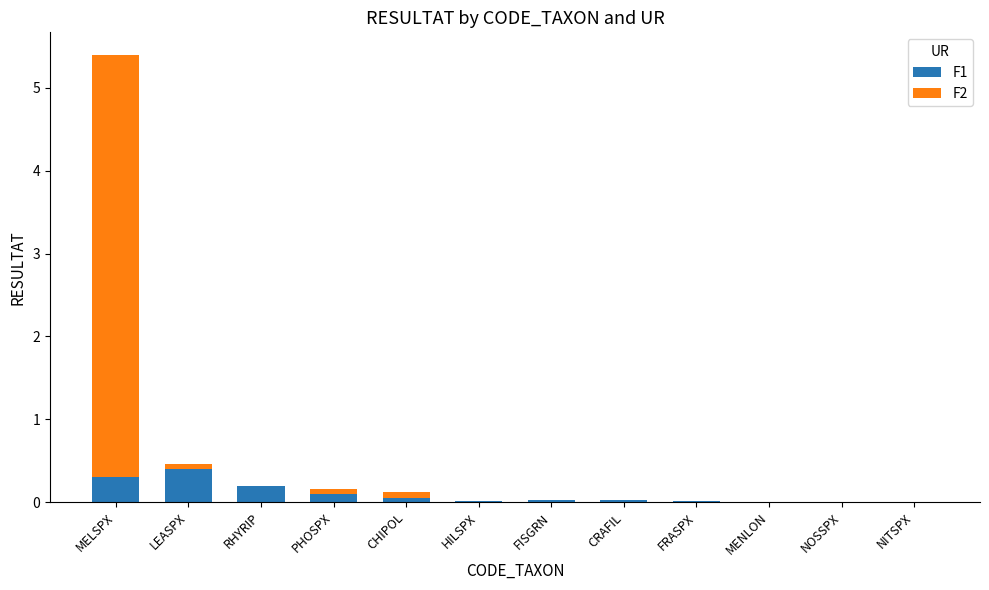

At which category is the sum across all series the highest?

MELSPX